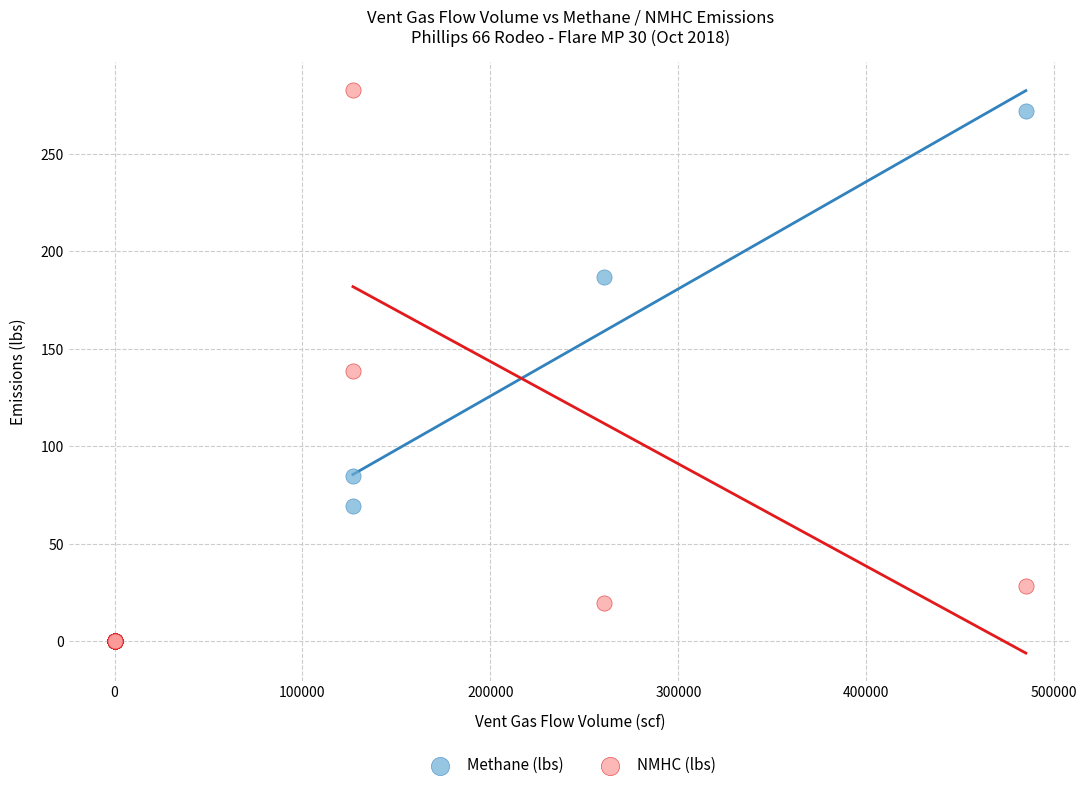

What are all the series names shown in the legend?

Methane (lbs), NMHC (lbs)